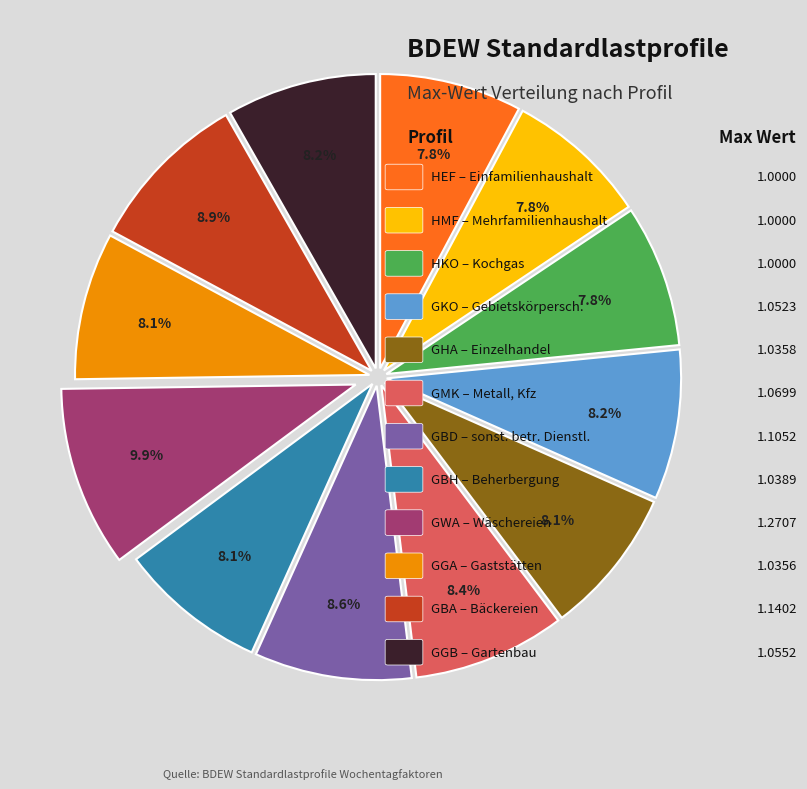

How many slices are in this pie chart?

12